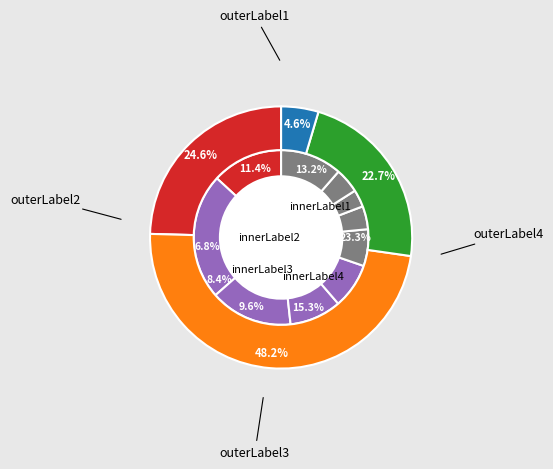

To the nearest percent, what is the difference between the largest and smallest slice percentages?

20%